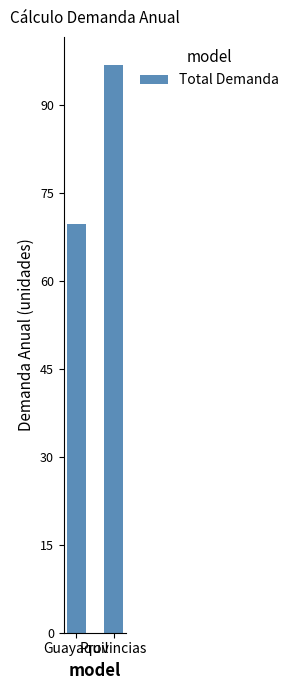

Which category has the highest value across all series?

Provincias